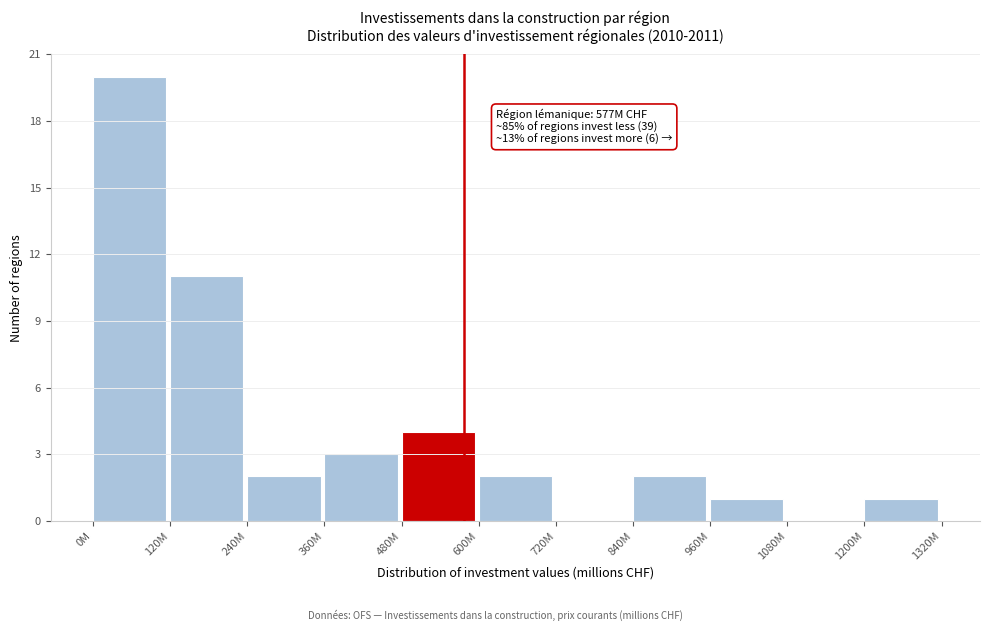

Reading left to right, list all the values displayed in this chart.

0M=20	120M=11	240M=2	360M=3	480M=4	600M=2	720M=0	840M=2	960M=1	1080M=0	1200M=1